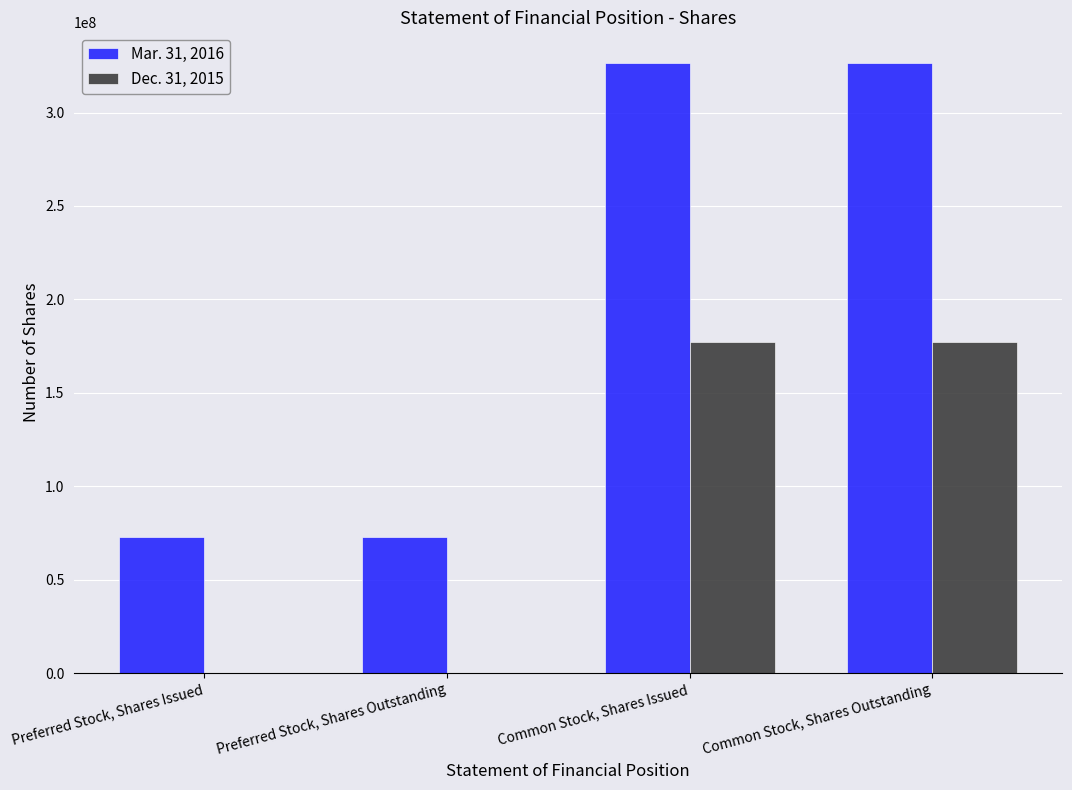

Reading left to right, list all the values displayed in this chart.

Mar. 31, 2016: 72800920	72800920	326580006	326580006
Dec. 31, 2015: 0	0	177407091	177407091